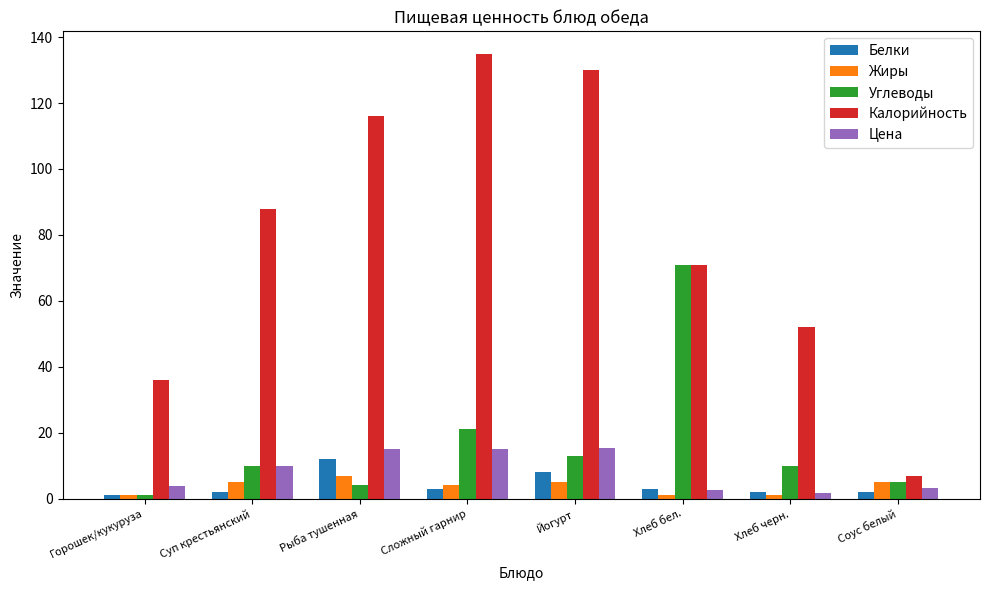

True or false: Жиры has a value of 1.0 at Горошек/кукуруза.

True